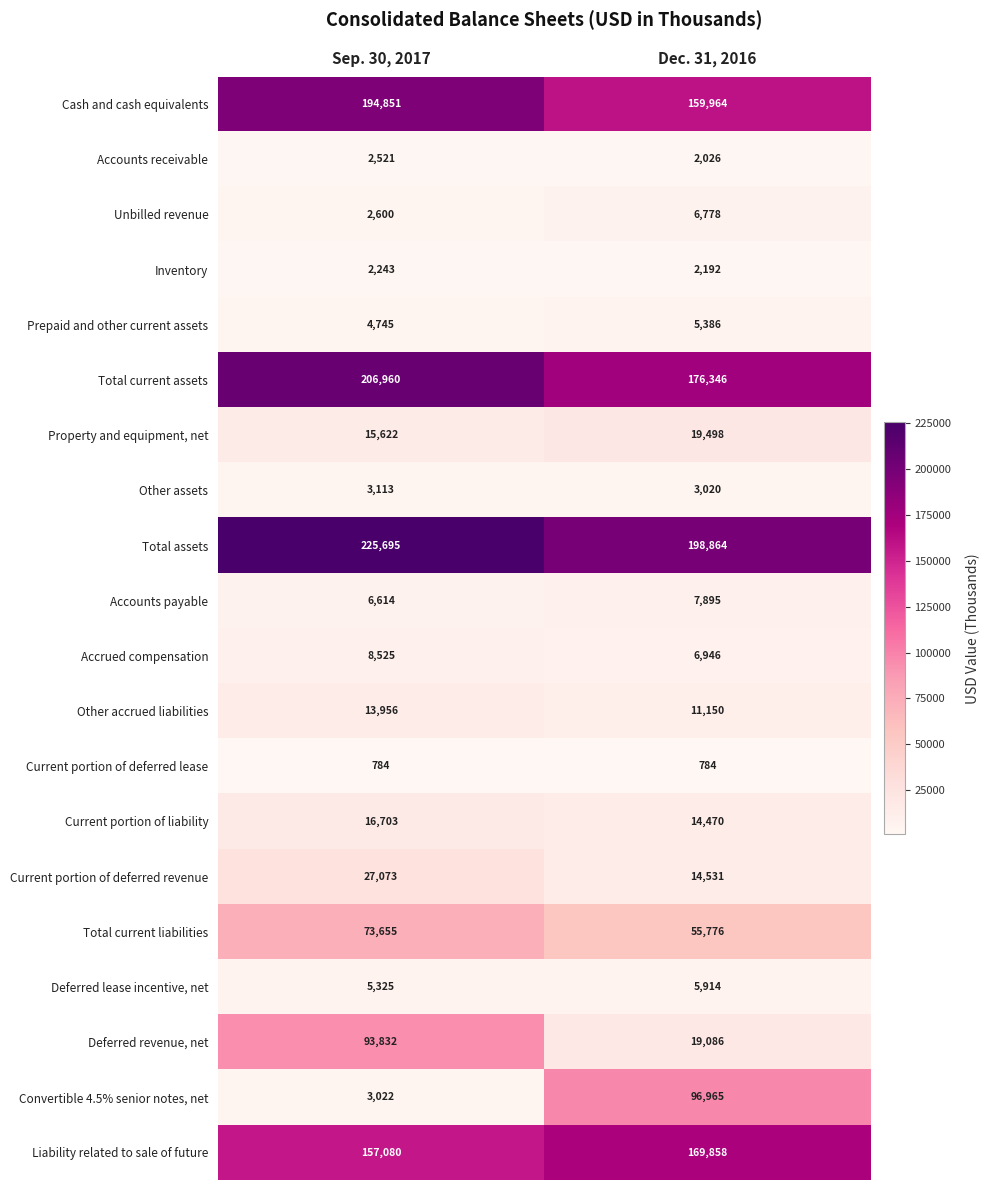

What is the greatest value displayed?

225695